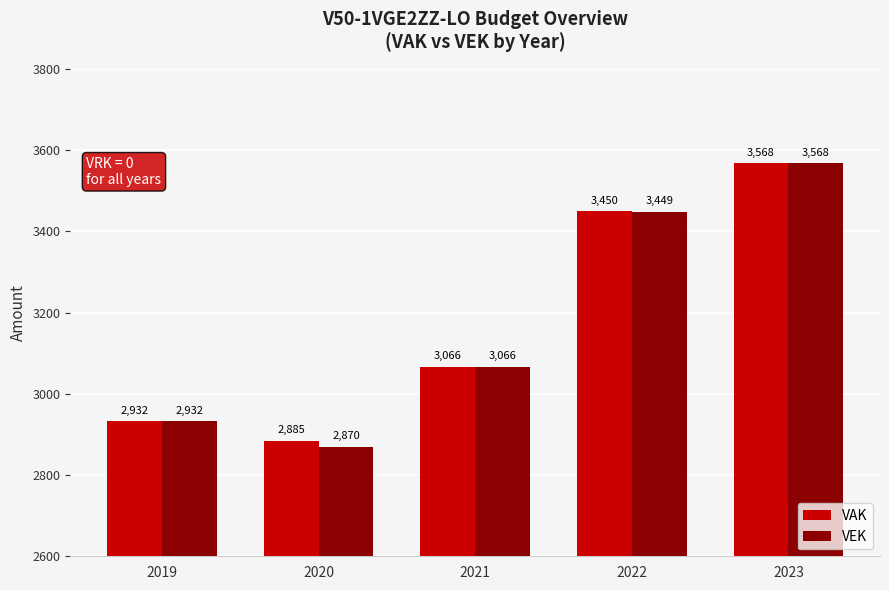

Is the value of VEK at 2019 greater than the value of VAK at 2022?

No